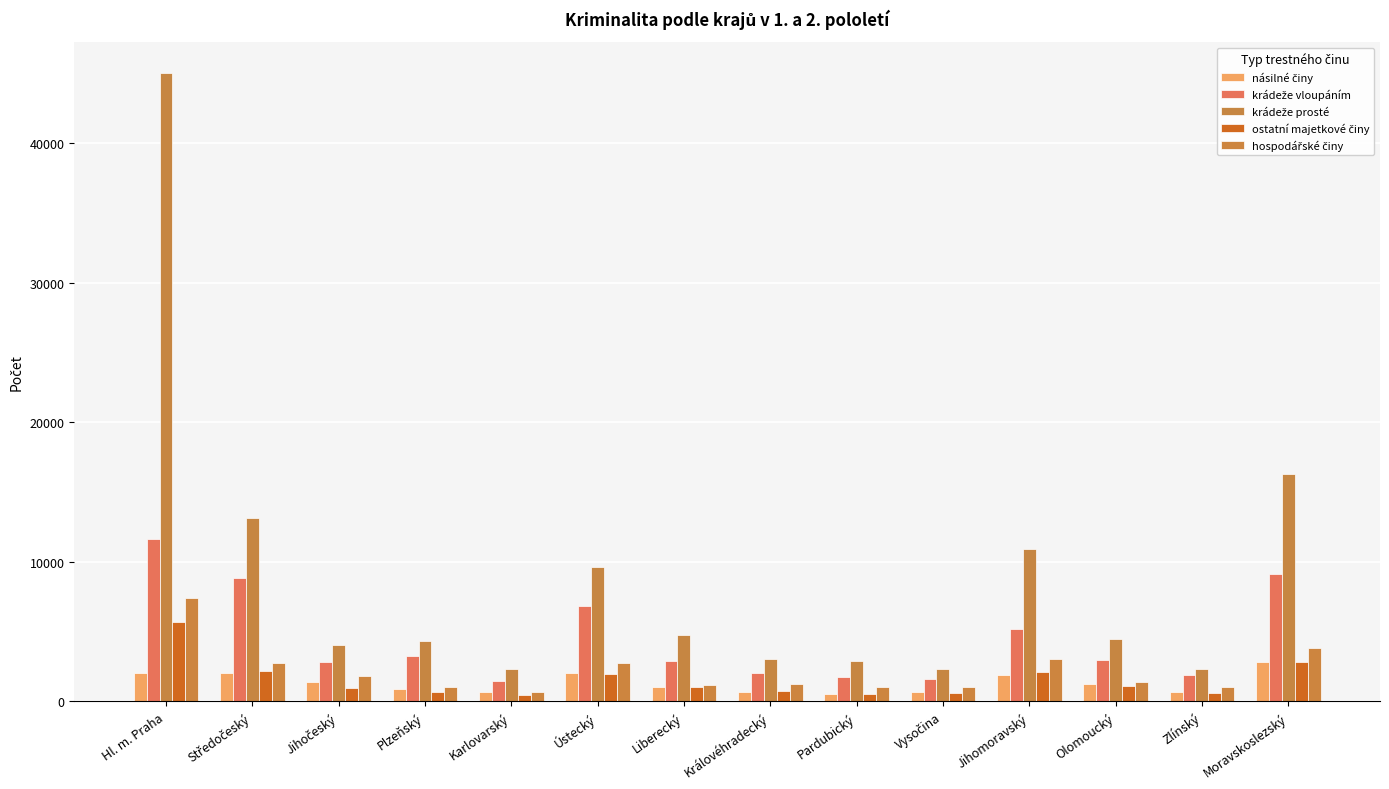

What is the total value across all series at Plzeňský?

10176